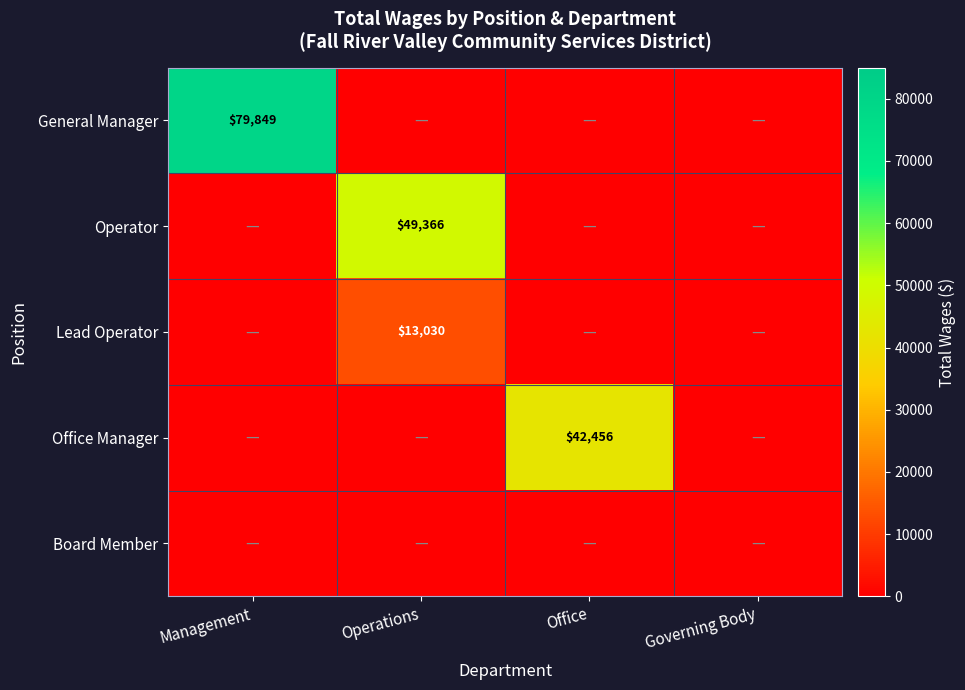

The Lead Operator series shows 13030 at Operations. True or false?

True